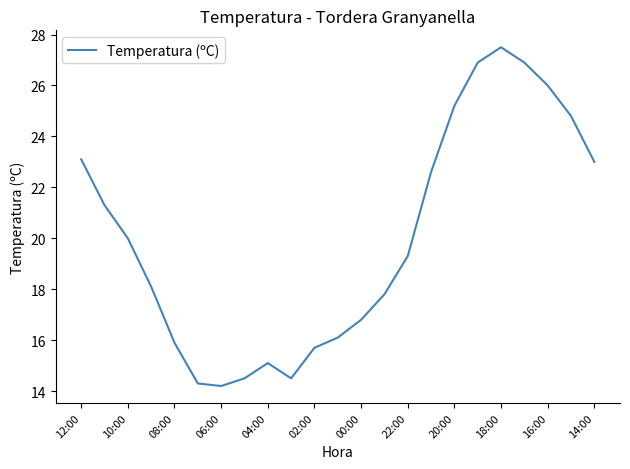

What is the minimum value shown in the chart?

14.2